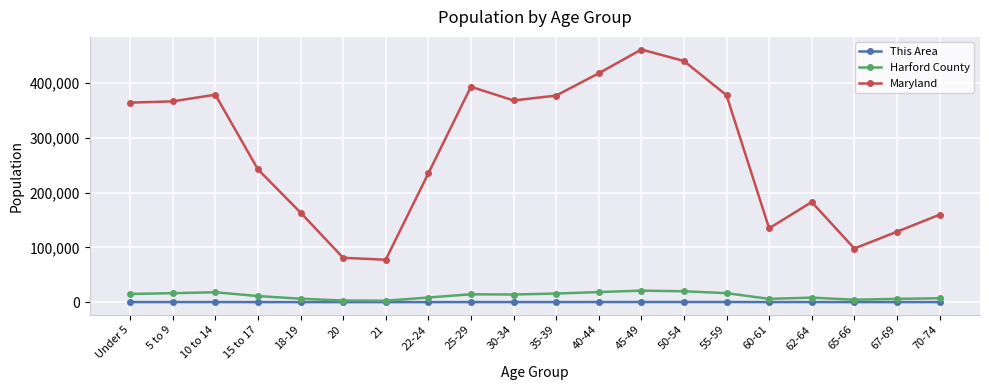

What is the difference between the highest and lowest values at 18-19?

163620